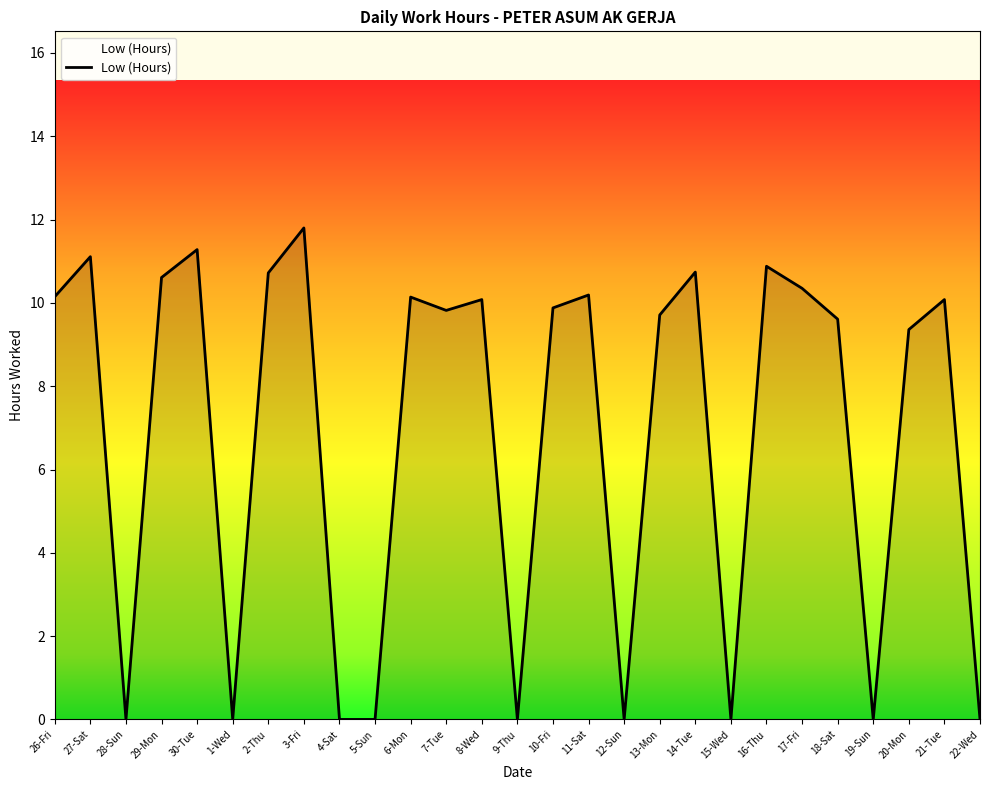

What is the difference between the maximum and minimum values?

11.8